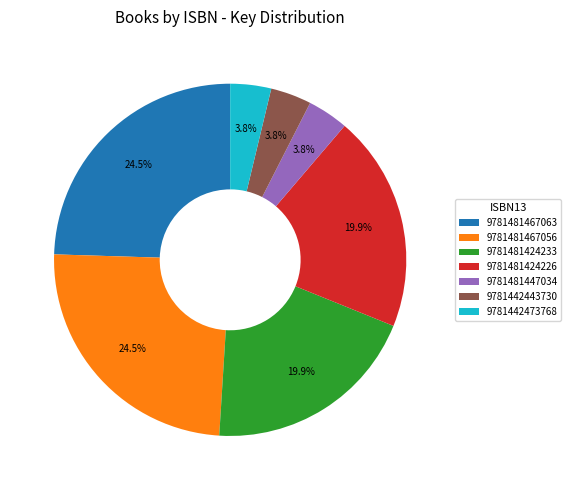

Does any single category account for the majority?

No